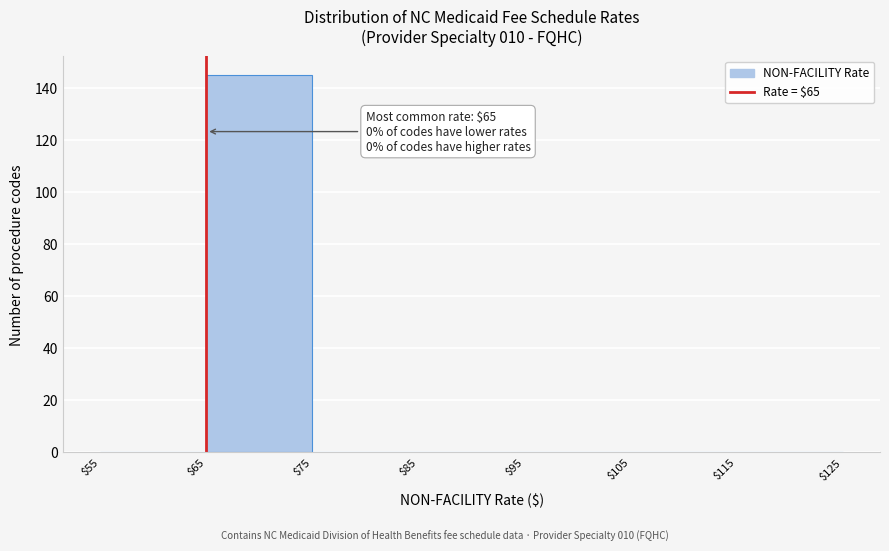

Which range on the x-axis has the tallest bar?

$65 to $75